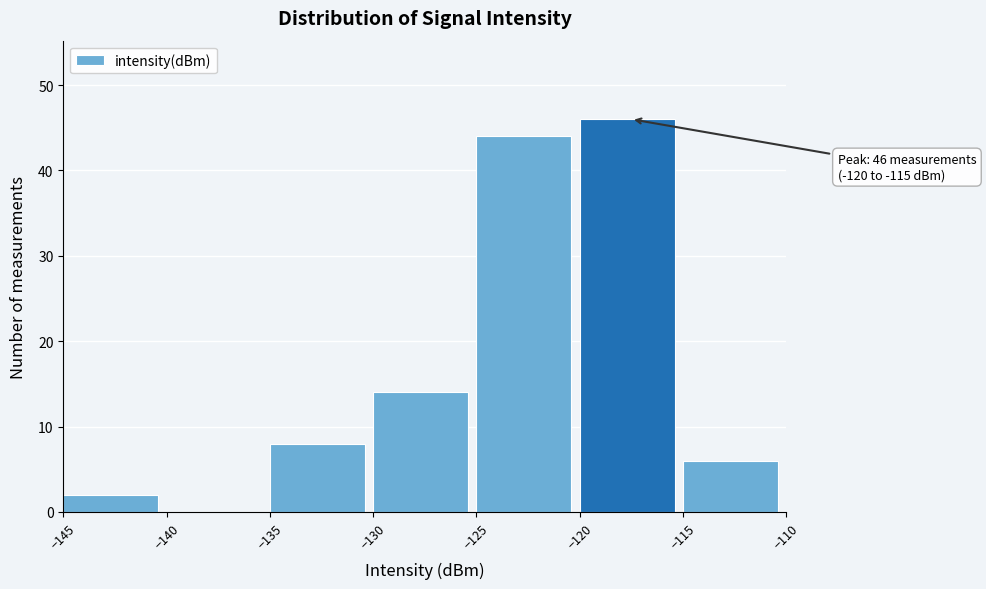

Over which range of the x-axis is the bar tallest?

-120 to -115